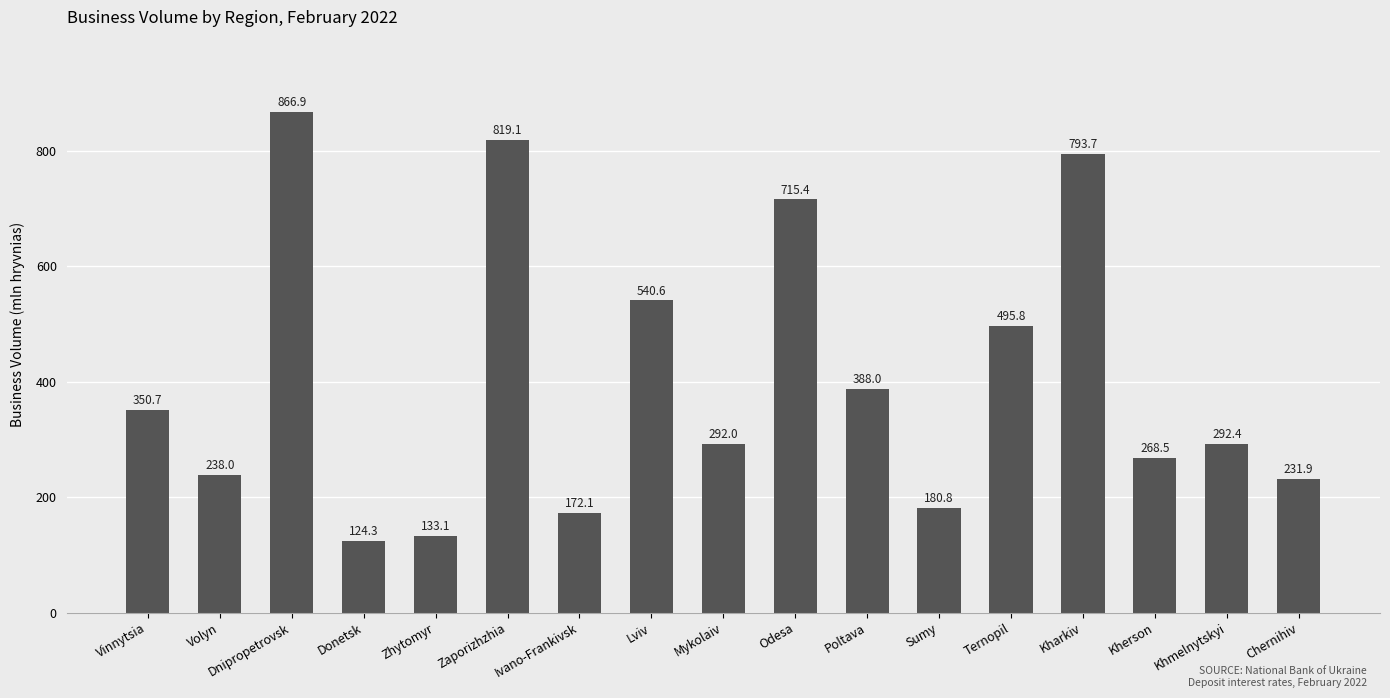

Reading left to right, list all the values displayed in this chart.

350.7	238.0	866.9	124.3	133.1	819.1	172.1	540.6	292.0	715.4	388.0	180.8	495.8	793.7	268.5	292.4	231.9